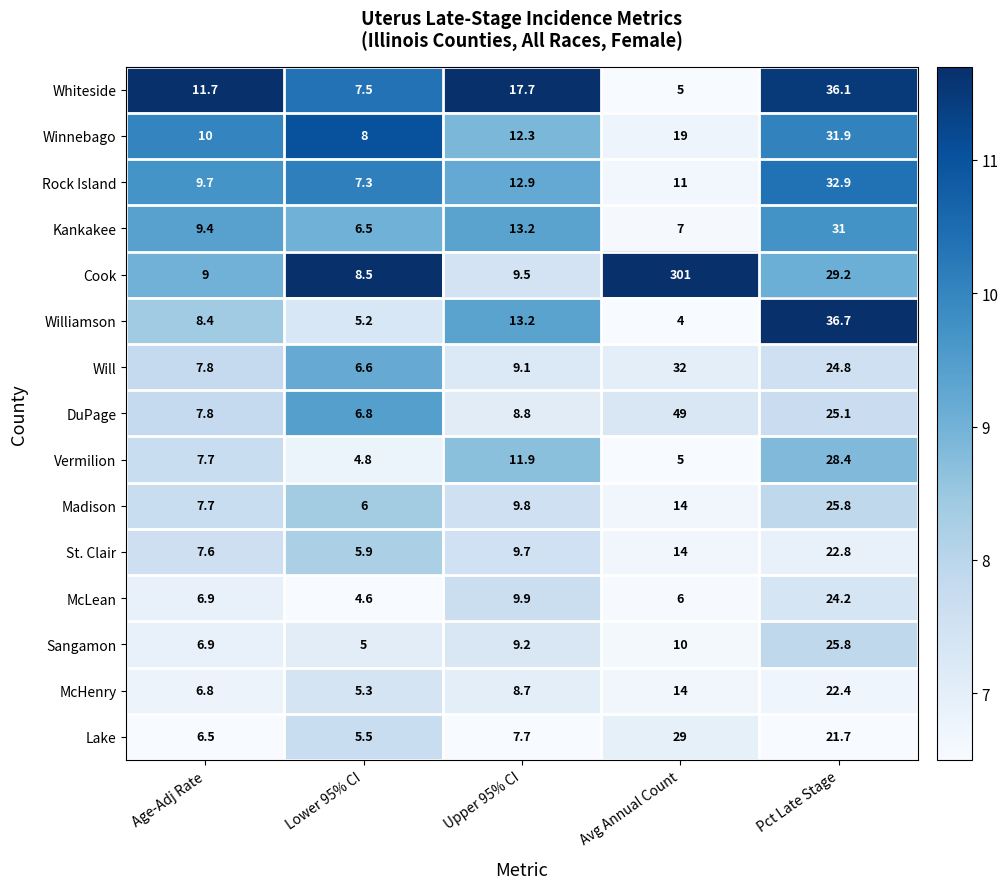

What is the maximum value shown in the chart?

301.0